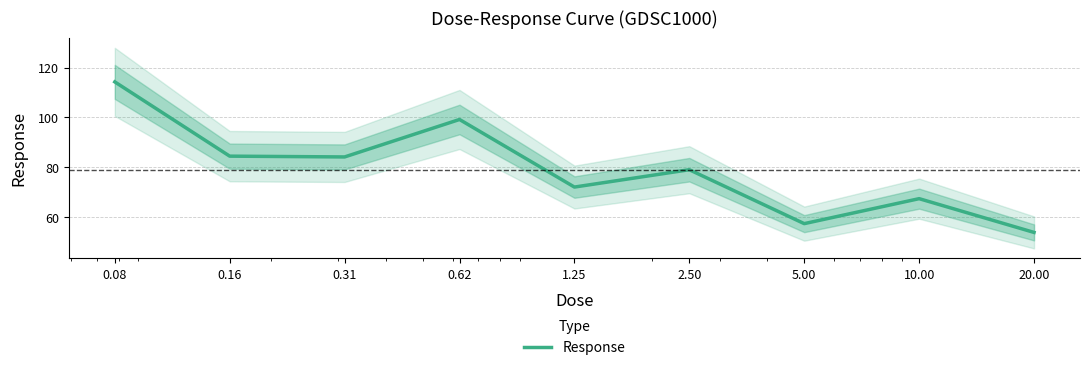

What is the greatest value displayed?

114.3